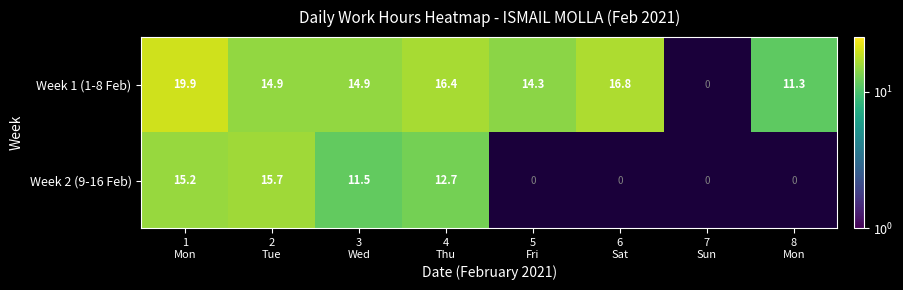

How many data points in Week 1 (1-8 Feb) are less than 16?

4